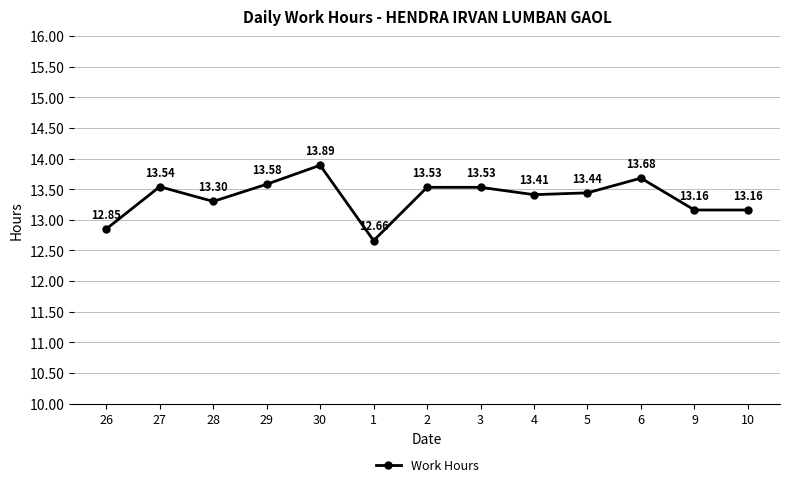

At which category does the data reach its first local peak?

27